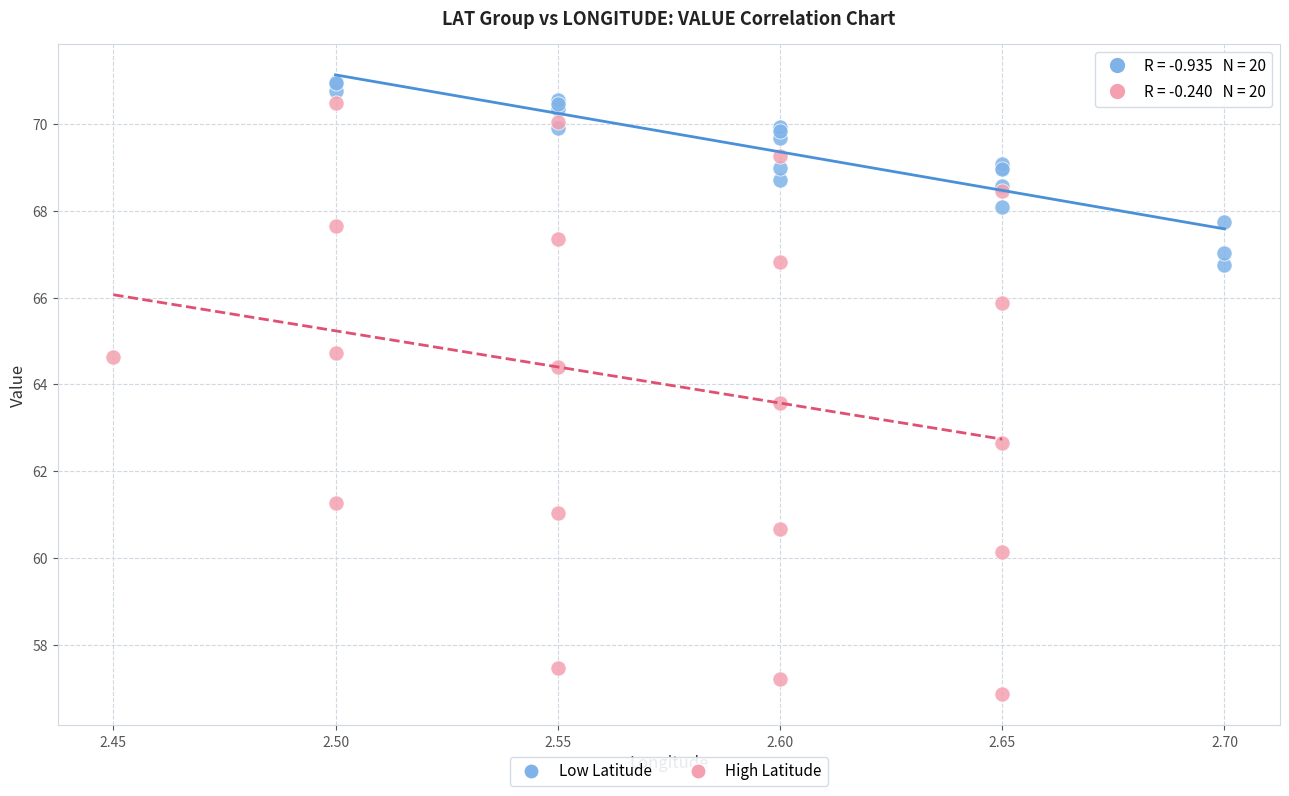

Which series has the largest Y range (max minus min)?

High Latitude